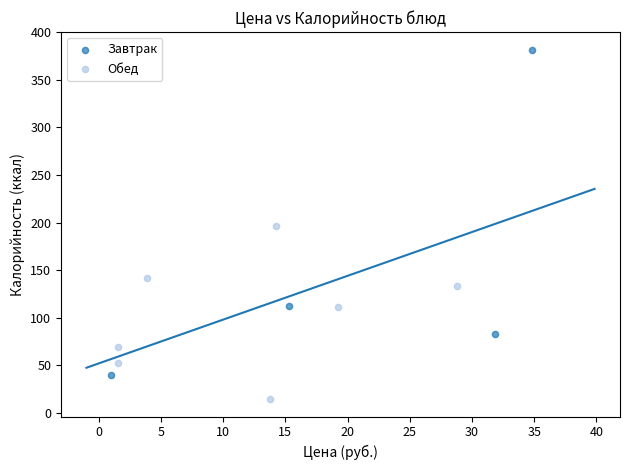

Which series reaches the minimum Y coordinate?

Обед